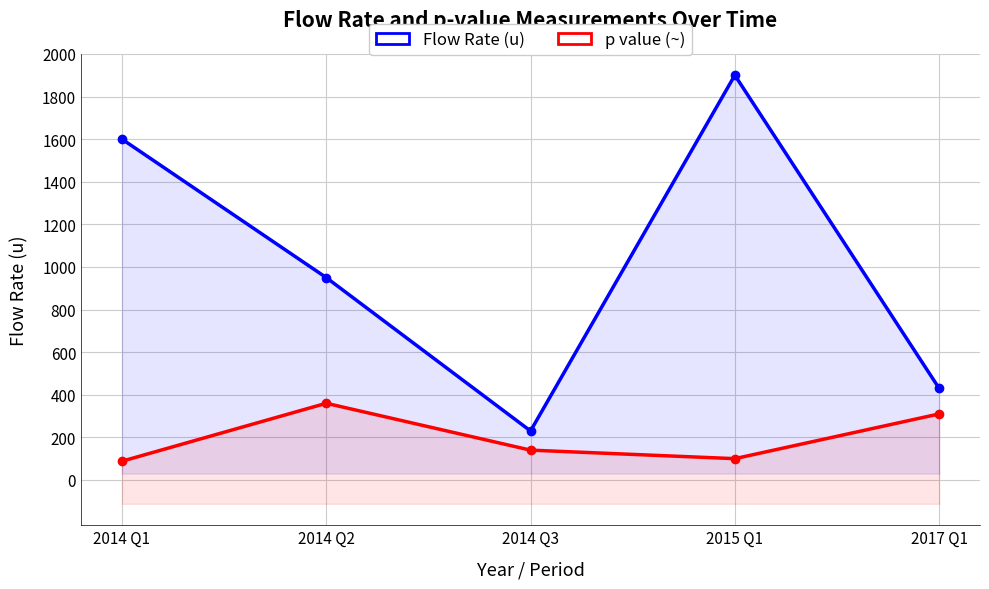

True or false: p value (~) and Flow Rate (u) intersect in this chart.

False